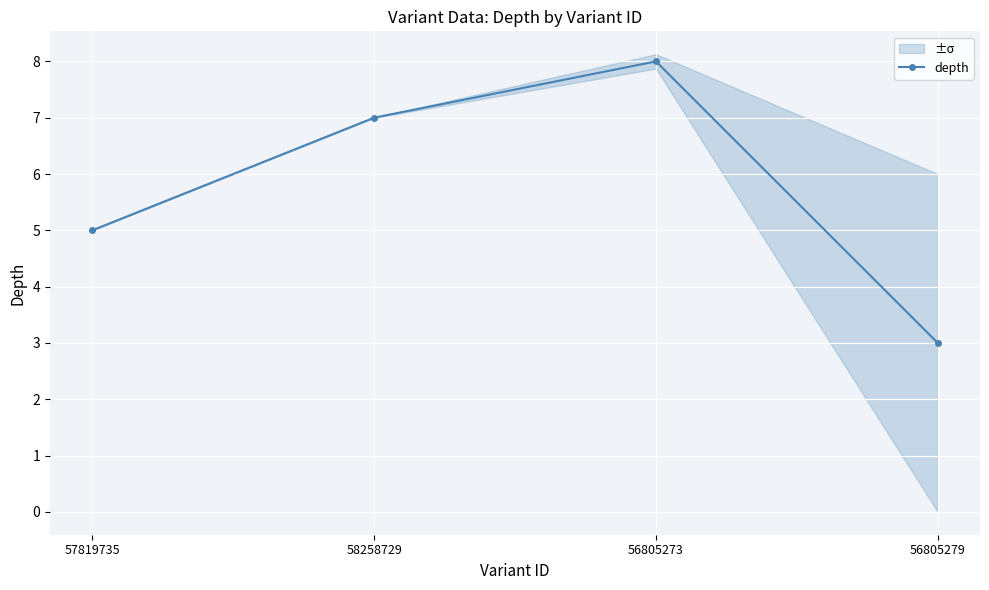

How many values are below 7?

2